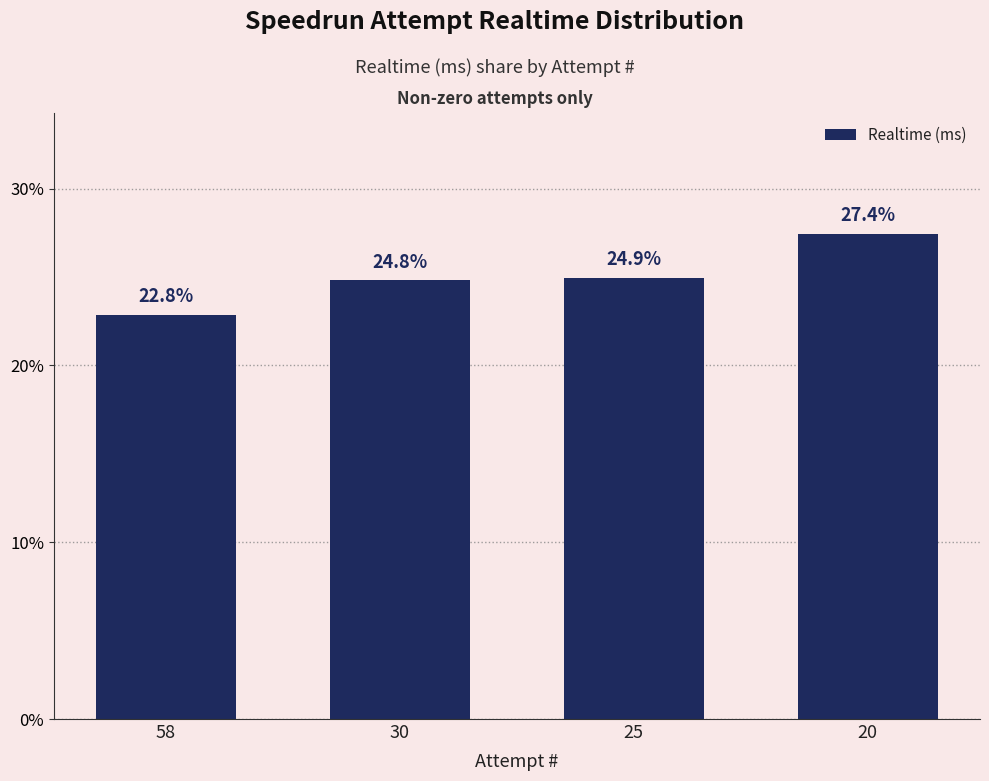

How many bars are there in total?

4